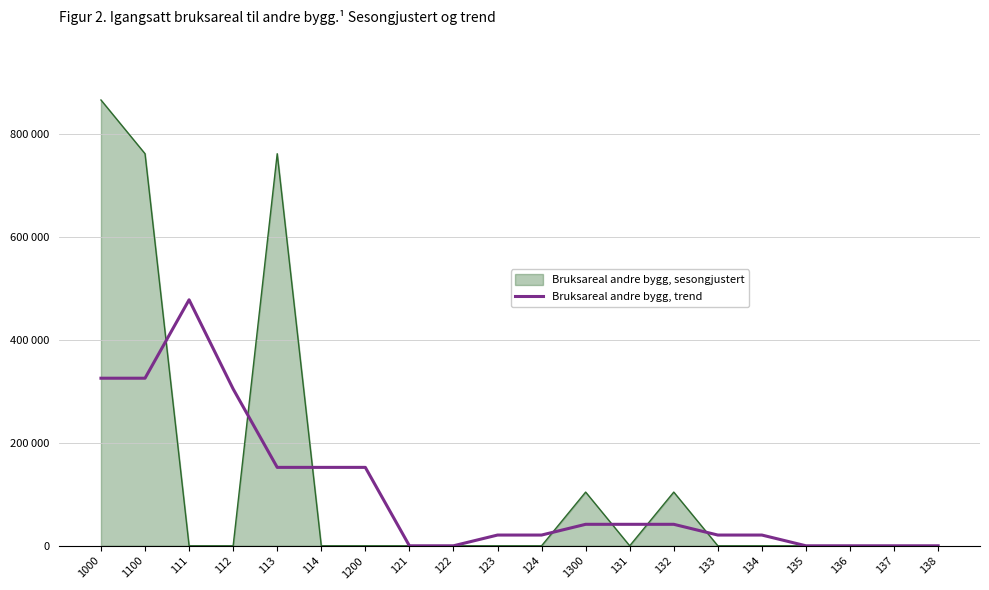

At which category does the chart reach its minimum across all series?

121